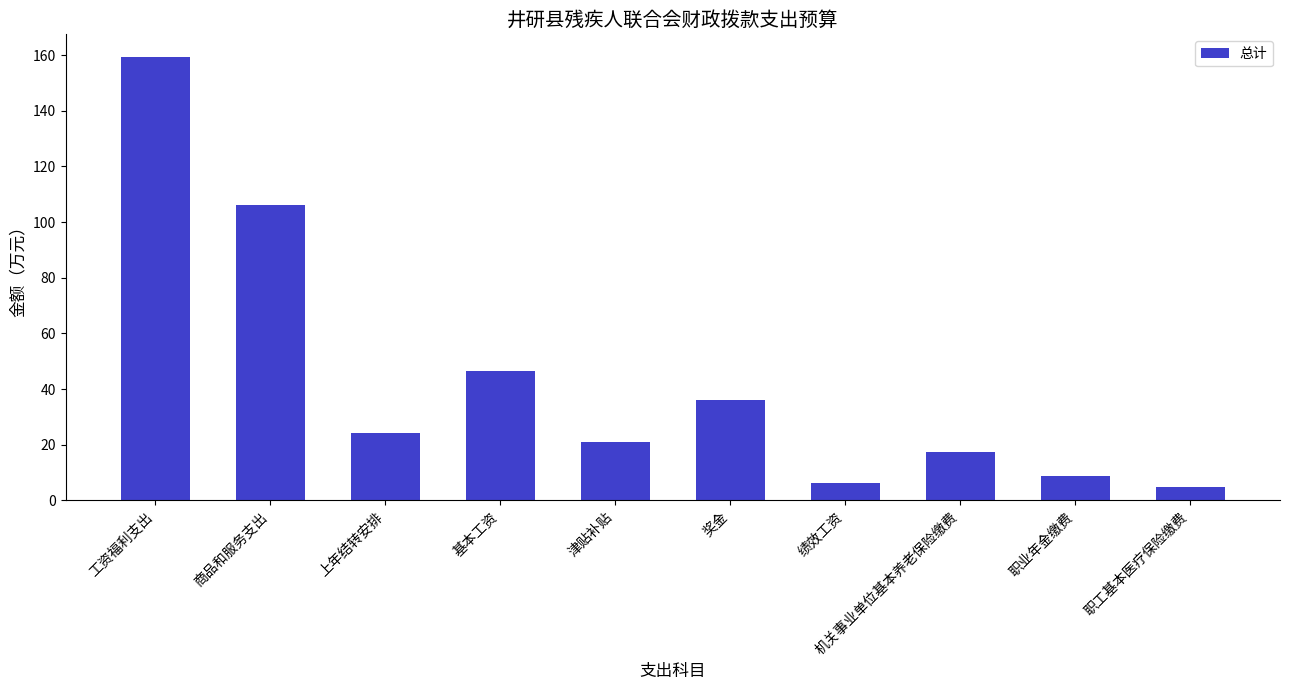

How many data points are above 24?

5